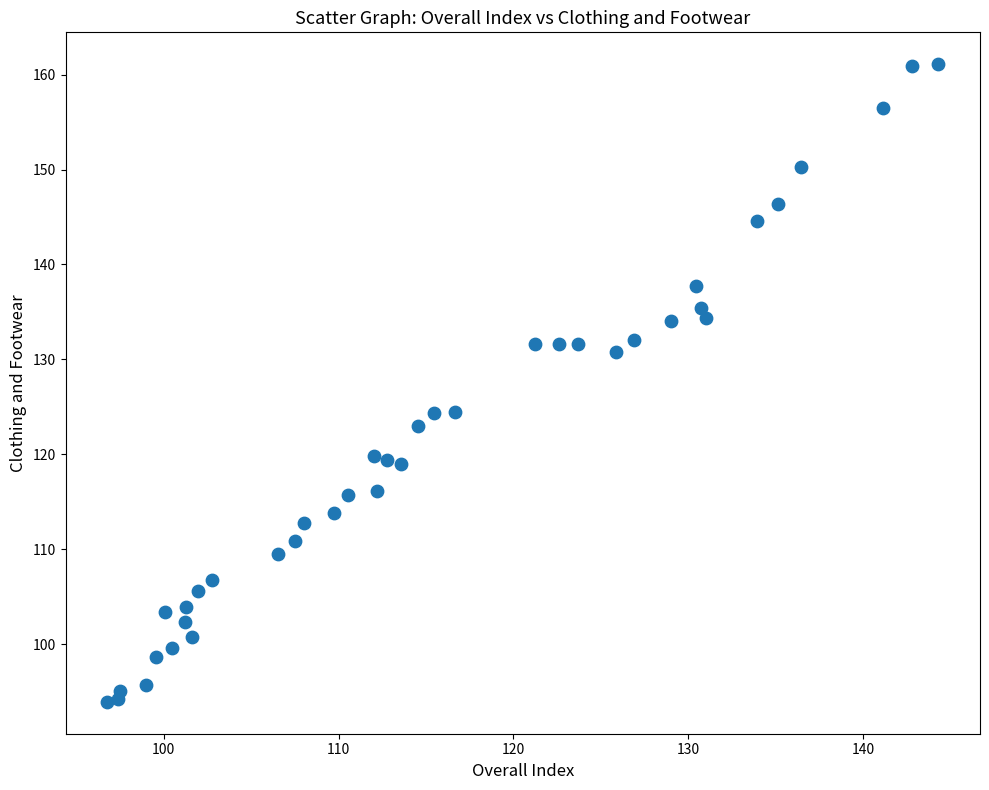

What is the range of X values (max minus min)?

47.5